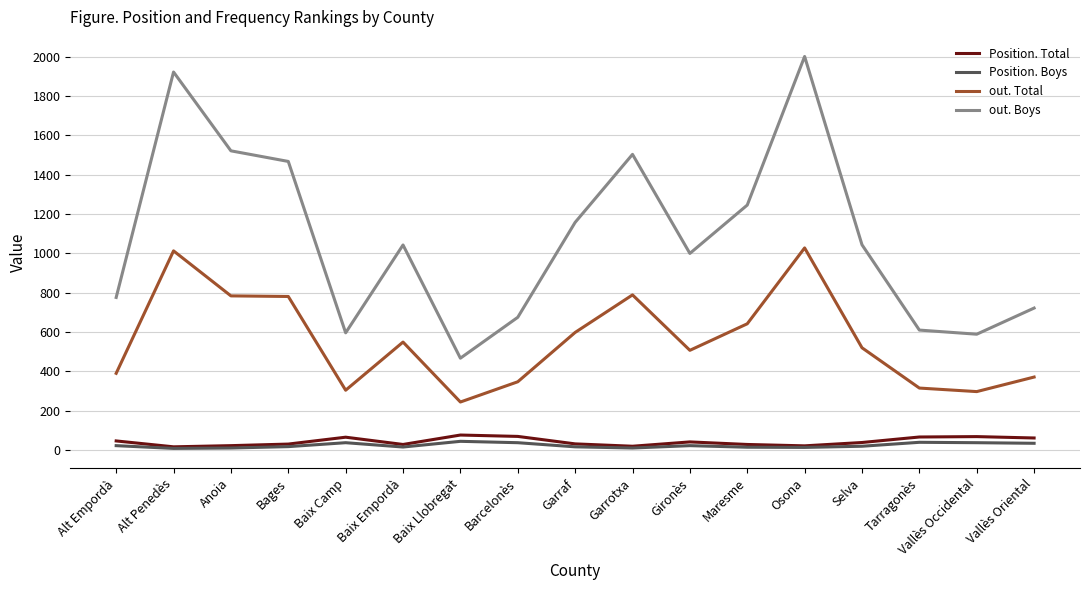

True or false: out. Boys and Position. Boys intersect in this chart.

False